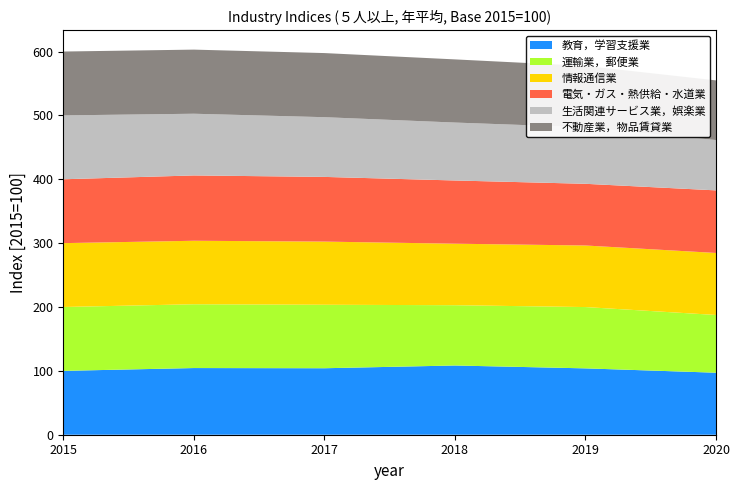

Reading left to right, extract all data points from this chart.

教育，学習支援業: 100.0	104.4	104.1	108.4	103.9	97.1
運輸業，郵便業: 100.0	99.9	99.4	94.4	96.0	90.4
情報通信業: 100.0	99.4	98.9	96.3	96.4	97.1
電気・ガス・熱供給・水道業: 100.0	102.3	101.3	99.0	96.6	98.0
生活関連サービス業，娯楽業: 100.0	96.6	93.5	90.7	88.5	78.8
不動産業，物品賃貸業: 100.0	100.4	100.4	98.9	96.1	93.4